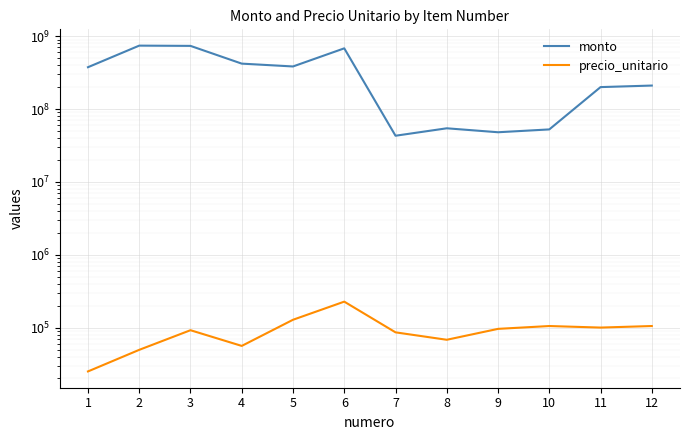

Reading left to right, what are all the values shown in this chart?

monto: 1=375000000	2=742020000	3=736000000	4=420000000	5=384000000	6=681000000	7=43000000	8=54400000	9=48000000	10=52500000	11=200000000	12=210000000
precio_unitario: 1=25000	2=49468	3=92000	4=56000	5=128000	6=227000	7=86000	8=68000	9=96000	10=105000	11=100000	12=105000